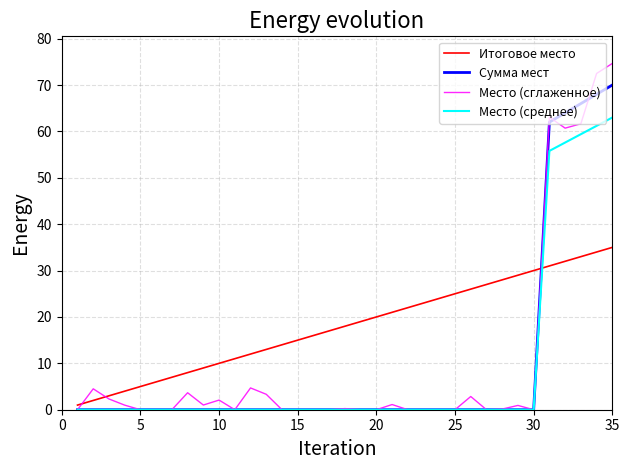

True or false: Место (среднее) and Итоговое место intersect in this chart.

True